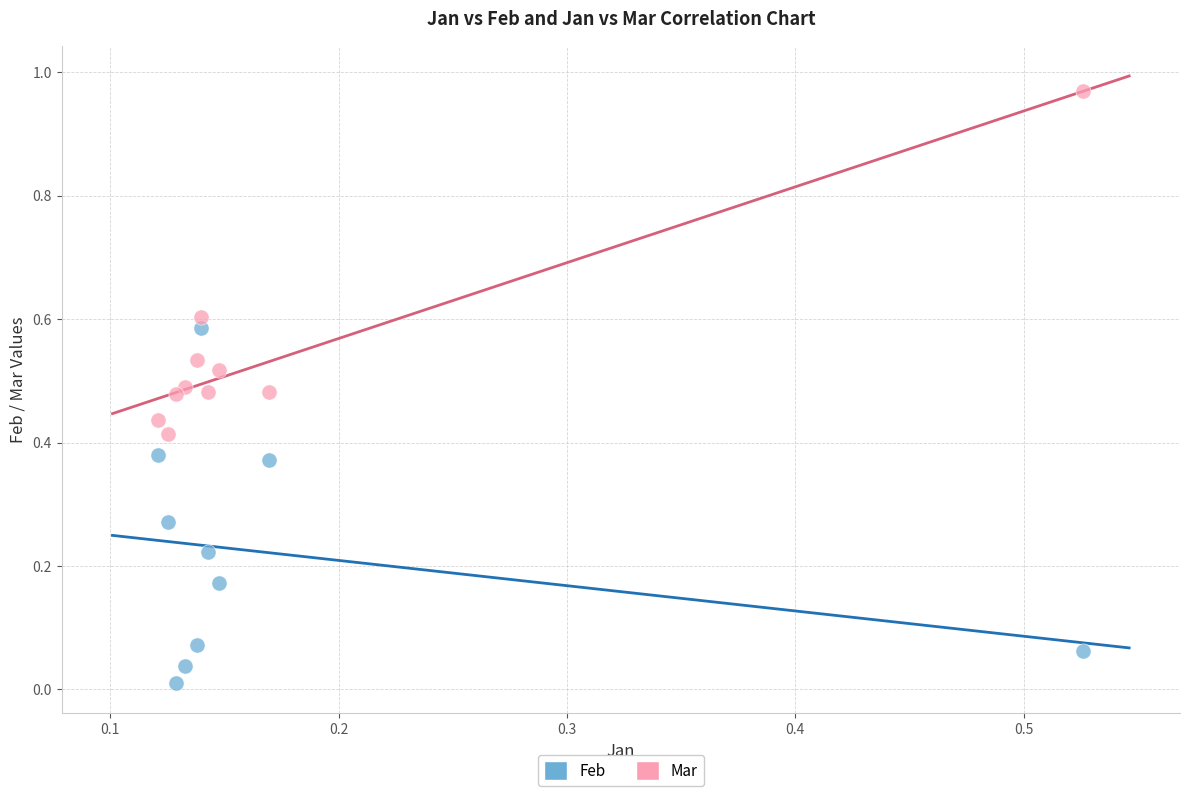

What are all the series names shown in the legend?

Feb, Mar